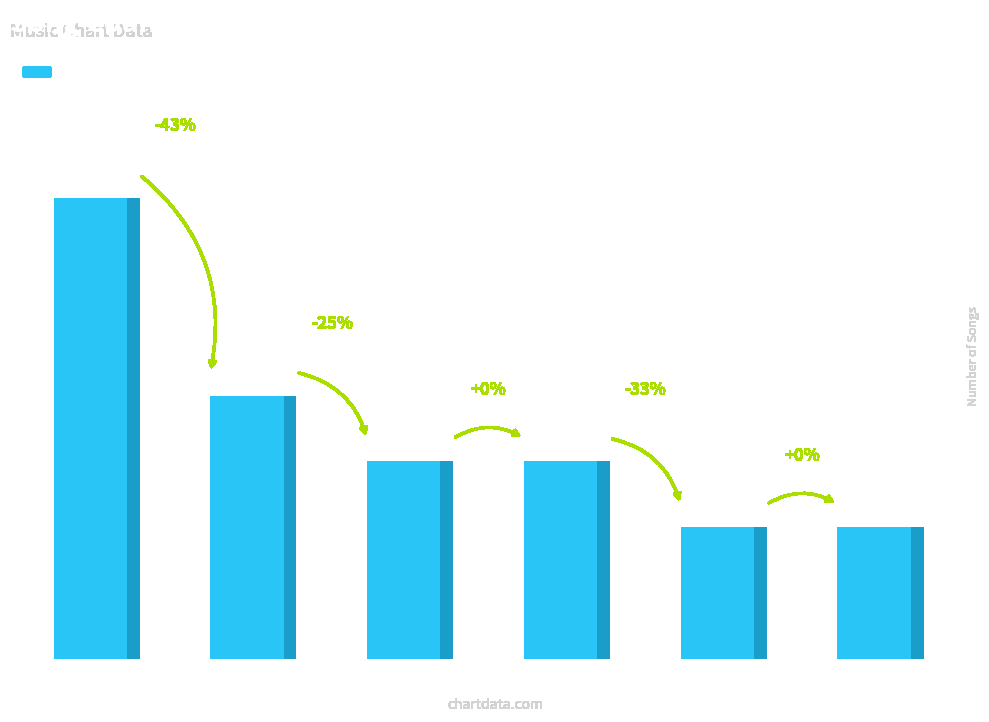

Are the bars grouped side by side (vs. stacked)?

No